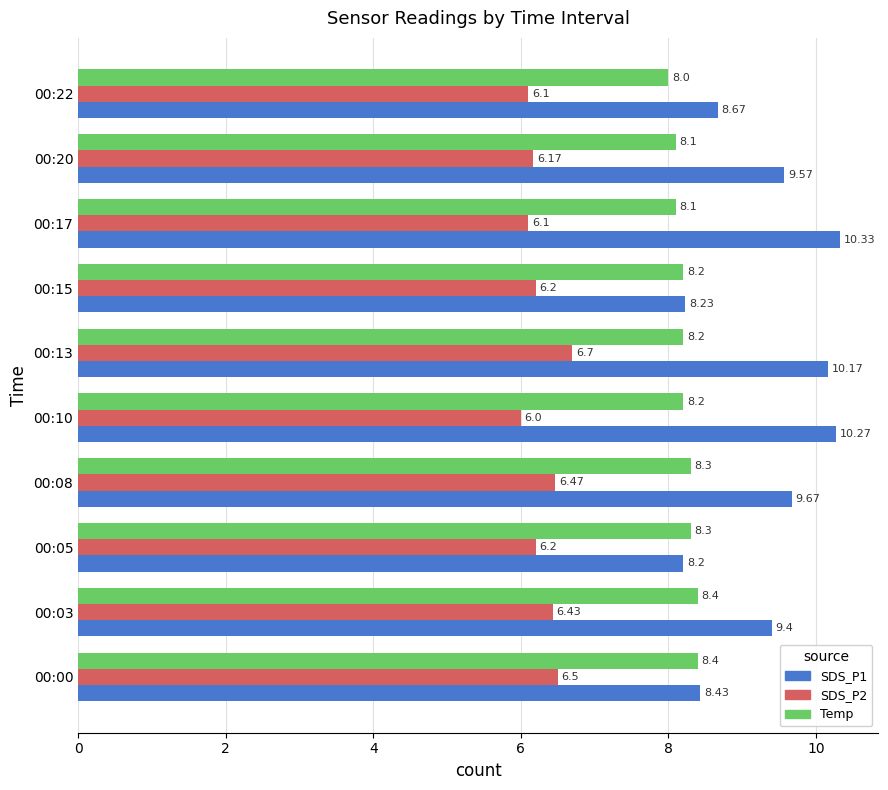

What is the minimum value for SDS_P2?

6.0